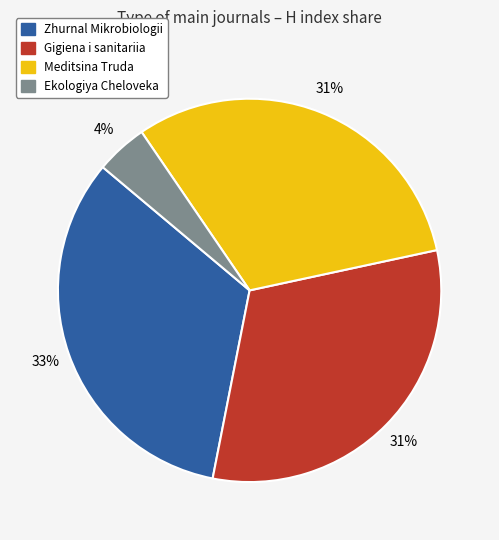

Between Ekologiya Cheloveka and Meditsina Truda, which is larger?

Meditsina Truda